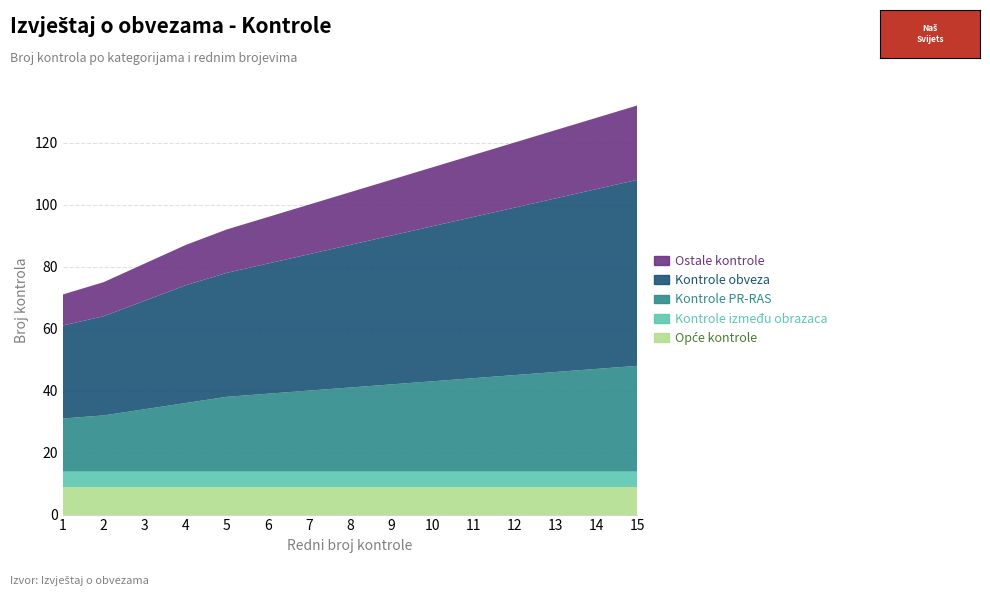

Reading left to right, transcribe all the data shown in this chart.

Opće kontrole: 9	9	9	9	9	9	9	9	9	9	9	9	9	9	9
Kontrole između obrazaca: 5	5	5	5	5	5	5	5	5	5	5	5	5	5	5
Kontrole PR-RAS: 17	18	20	22	24	25	26	27	28	29	30	31	32	33	34
Kontrole obveza: 30	32	35	38	40	42	44	46	48	50	52	54	56	58	60
Ostale kontrole: 10	11	12	13	14	15	16	17	18	19	20	21	22	23	24